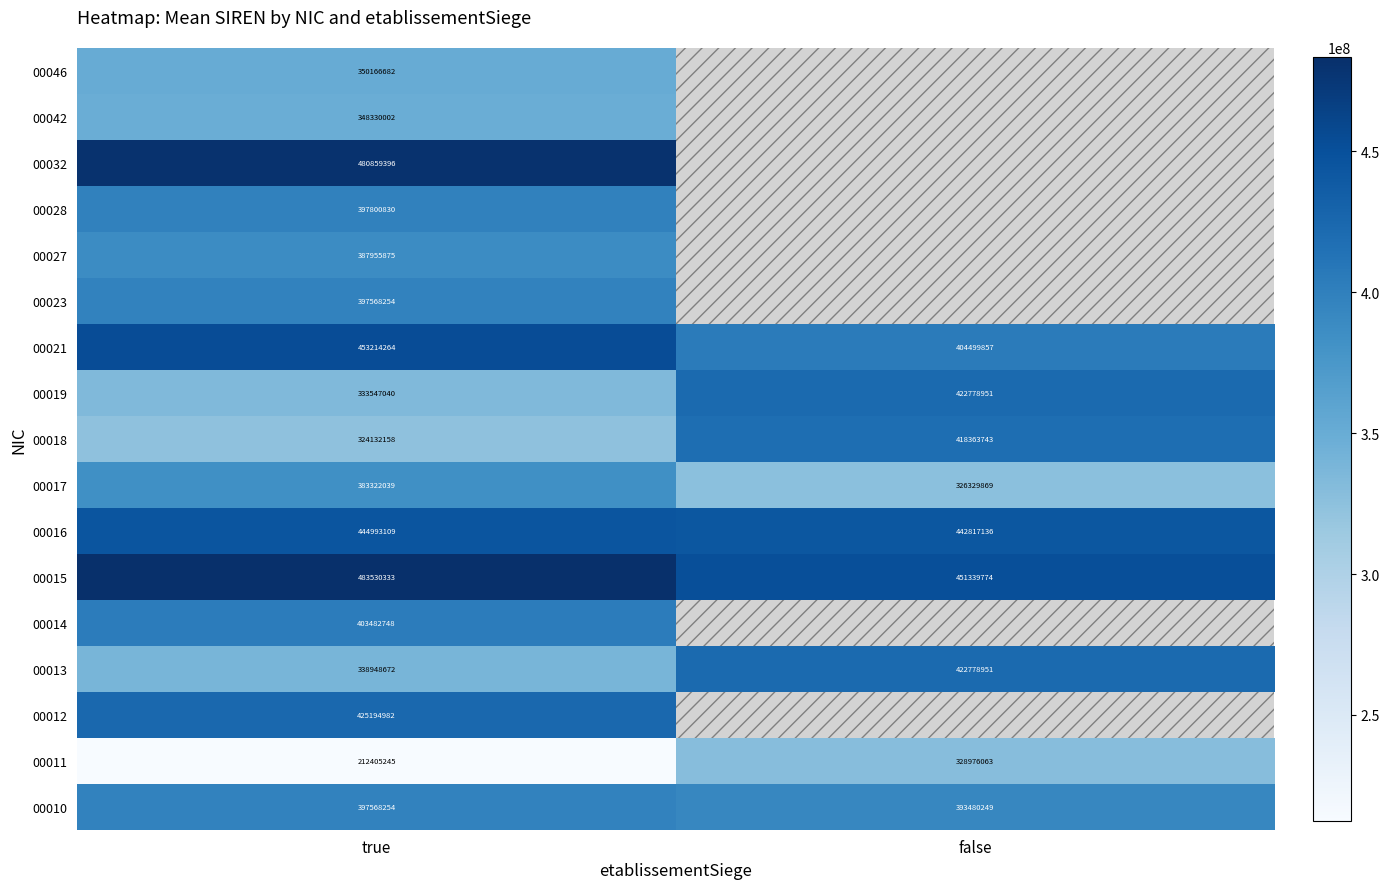

How many data points in 00021 are less than 453214264?

1